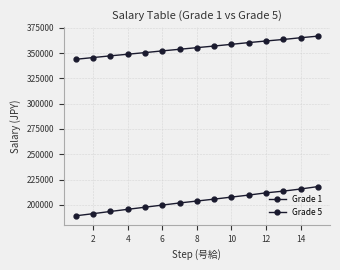

How many values in the Grade 5 series are below 355400?

7